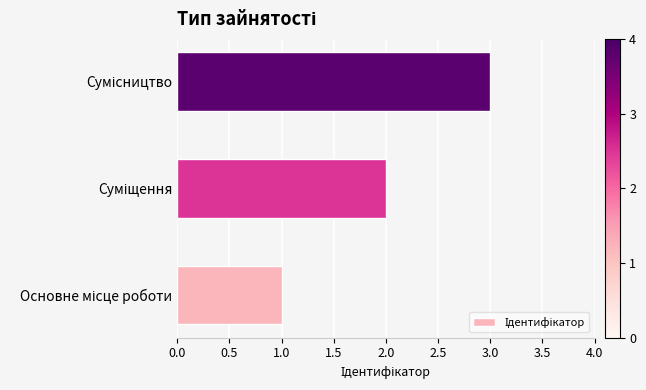

Count the values in the range 1 to 3.

3